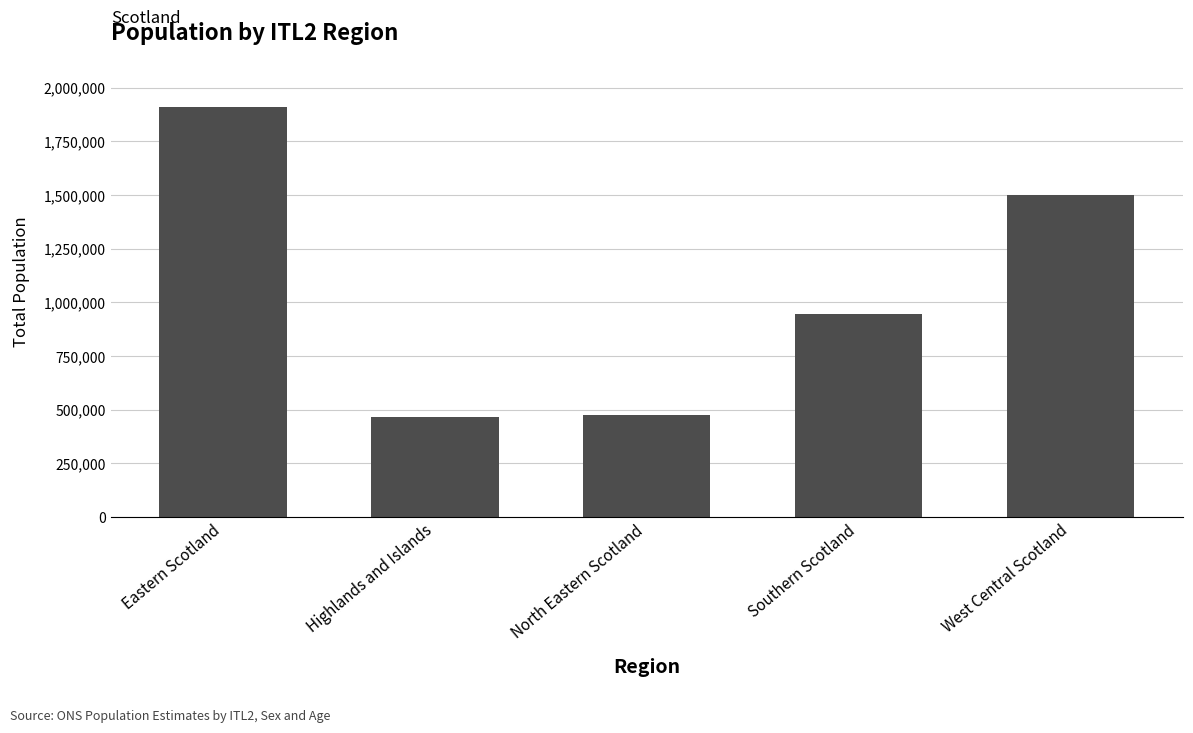

Which label corresponds to the largest value in the chart?

Eastern Scotland